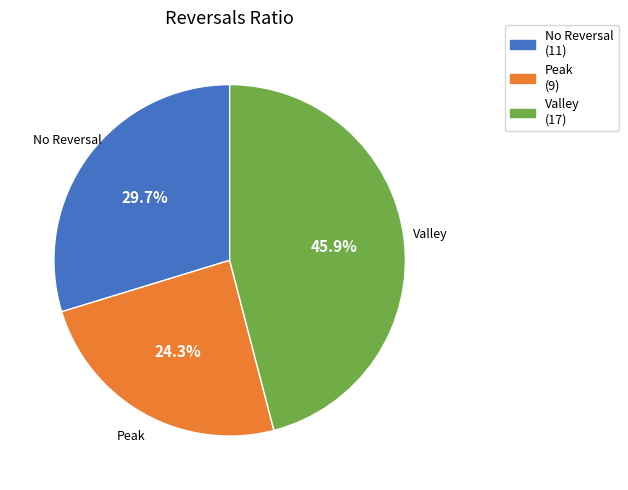

Is there any slice that represents more than half of the pie?

No